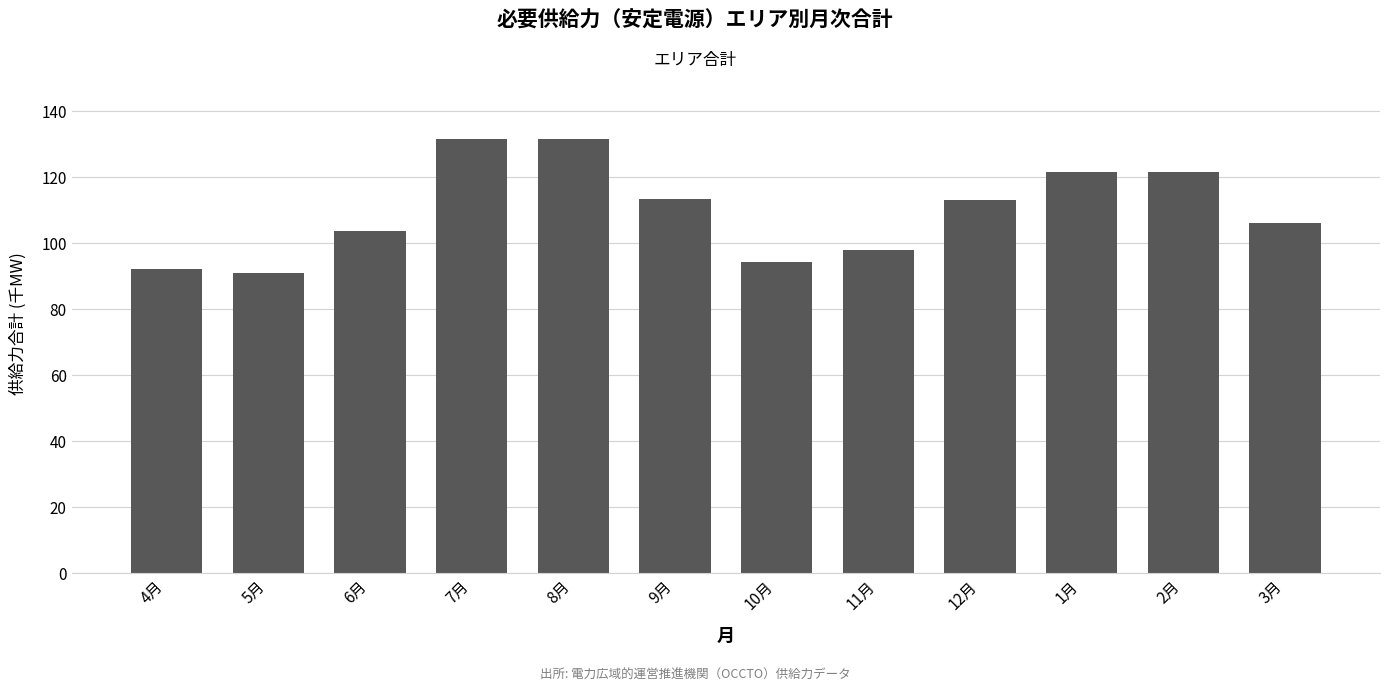

Are the bars grouped side by side (vs. stacked)?

No